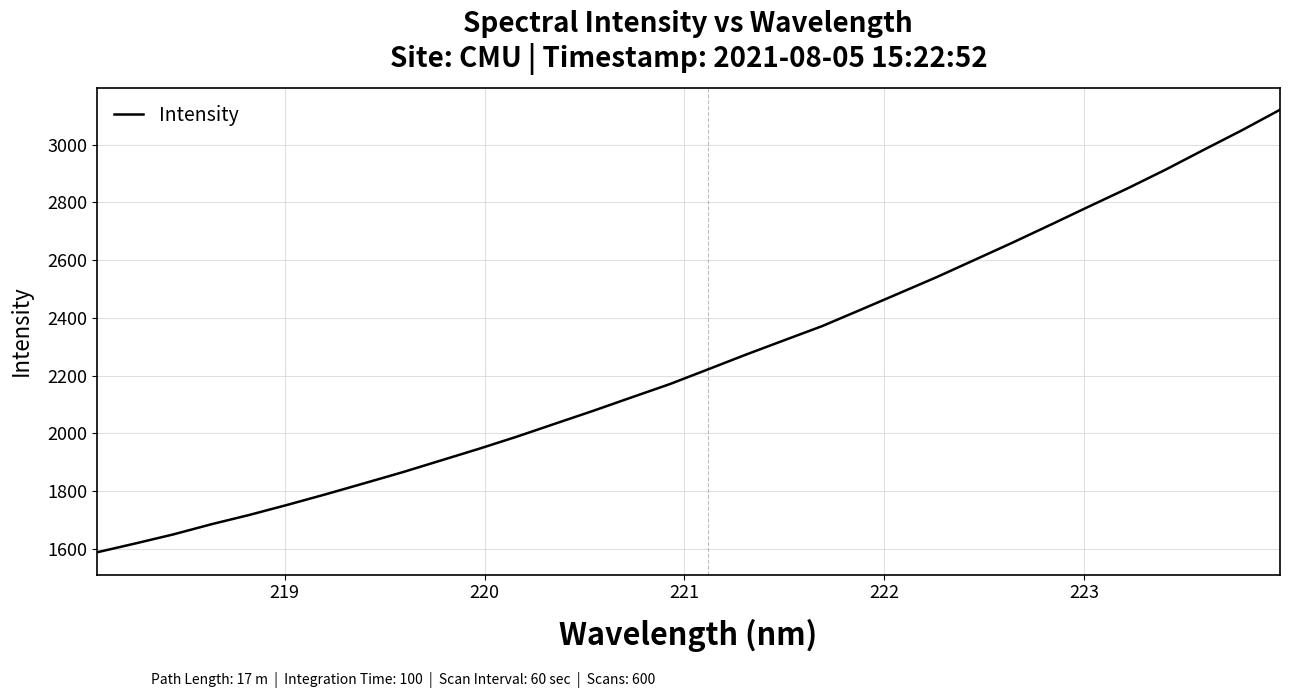

How many lines are shown in the chart?

1